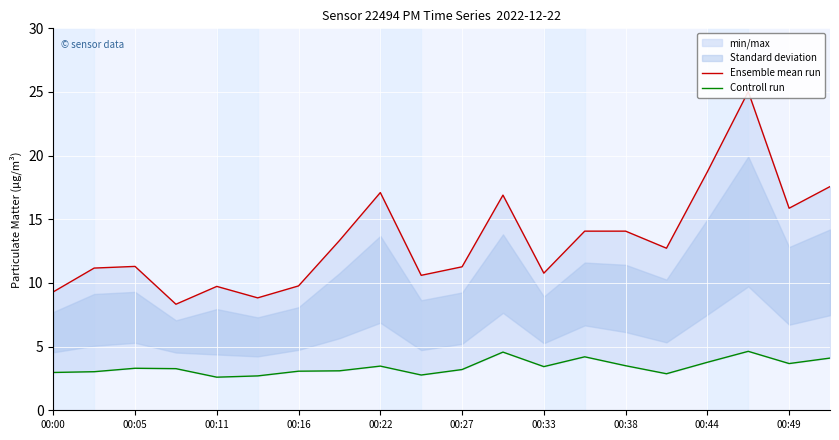

The Controll run series shows 3.4 at 00:33. True or false?

True